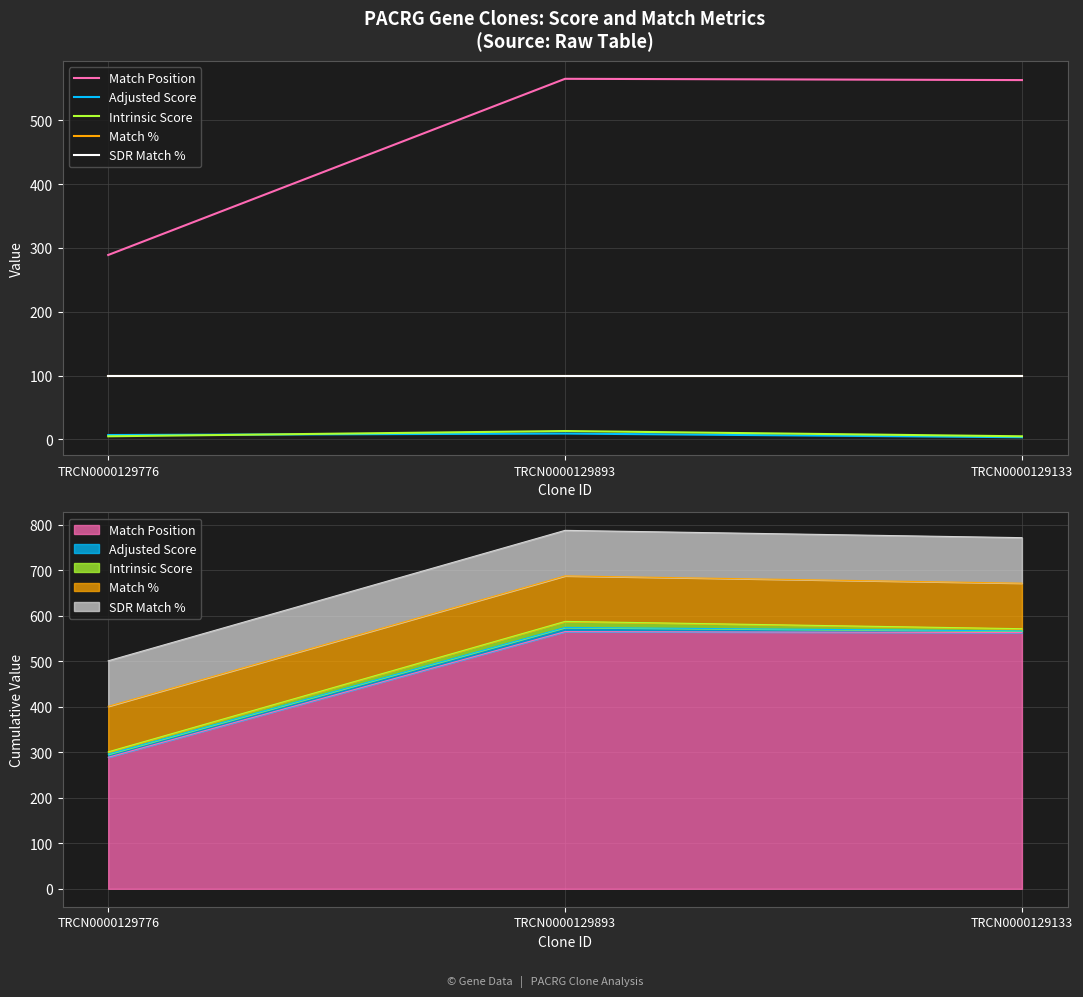

Read the Intrinsic Score value at TRCN0000129133.

5.0